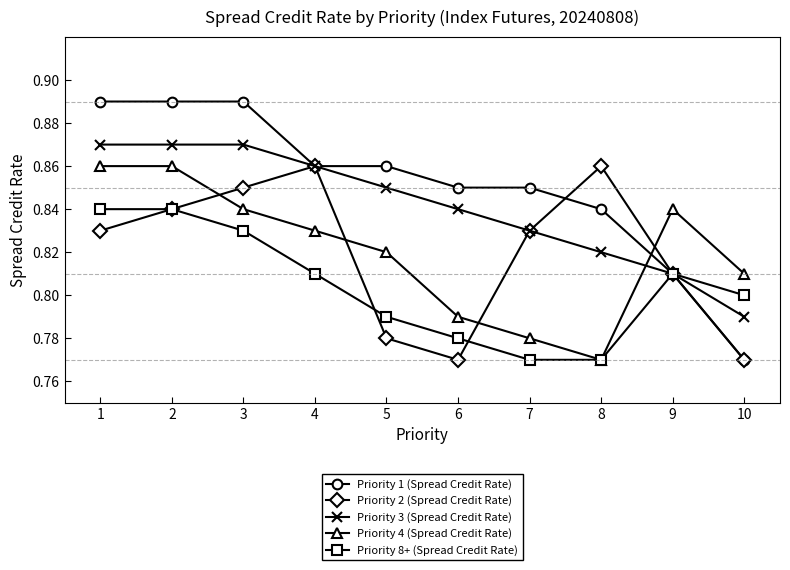

The Priority 4 (Spread Credit Rate) series shows 0.8 at 9. True or false?

True